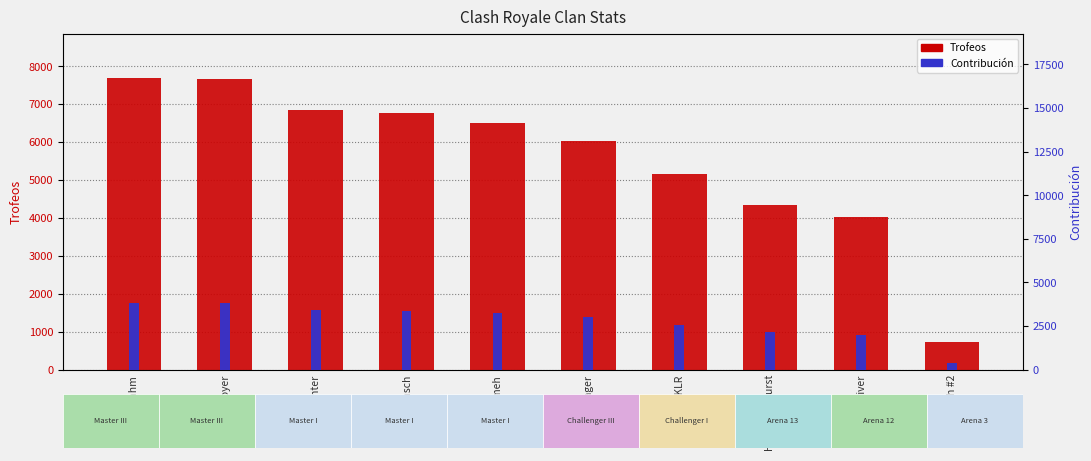

How many values in the Contribución series exceed 3250?

4